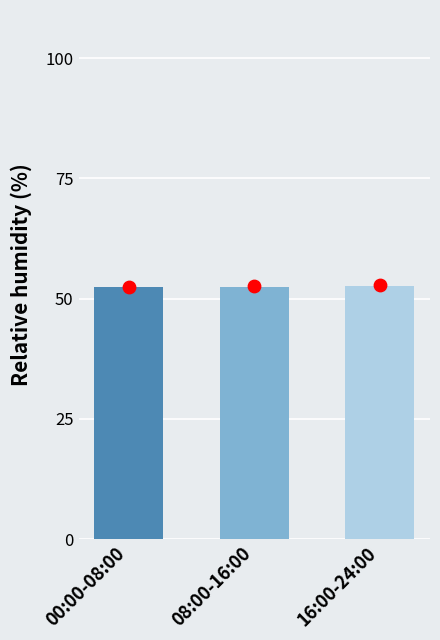

At how many categories does at least one series exceed 52?

3